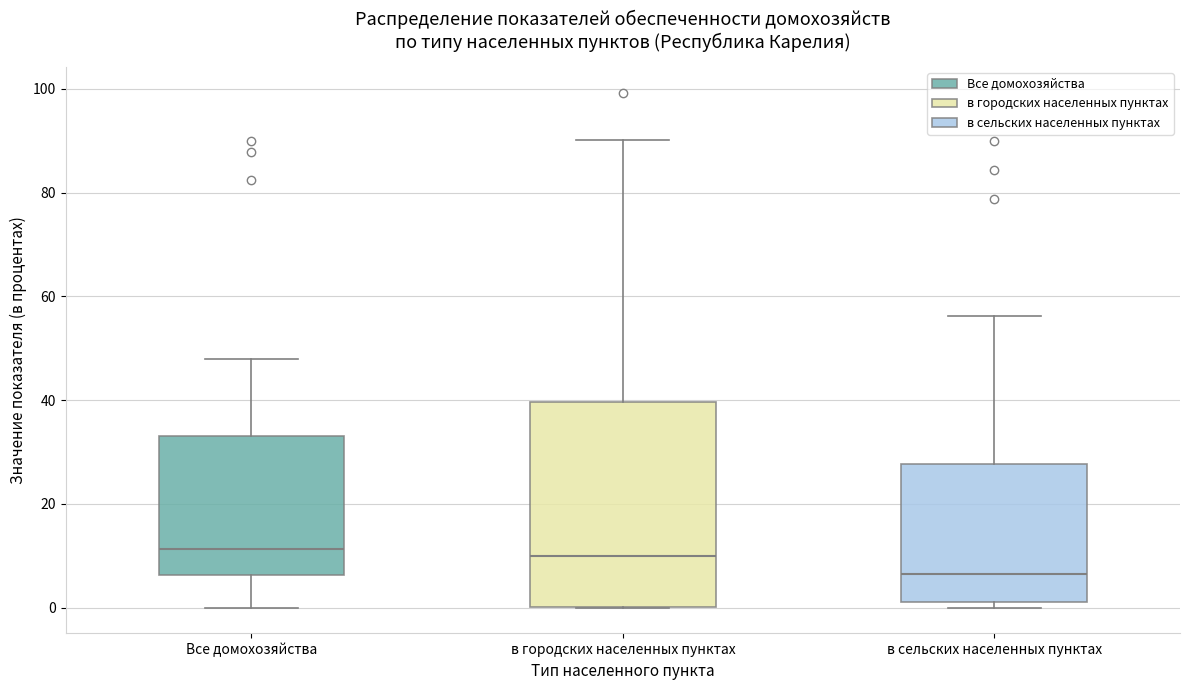

Reading left to right, transcribe this box plot: for each box, give where its median line is, the range the box spans, and where its two whiskers end, as read against the y-axis. The values are not printed on the chart, so give them approximately, as read against the axis.

Все домохозяйства: median 12, box 6 to 34, whiskers 0 to 48
в городских населенных пунктах: median 10, box 0 to 40, whiskers 0 to 90
в сельских населенных пунктах: median 6, box 2 to 28, whiskers 0 to 56